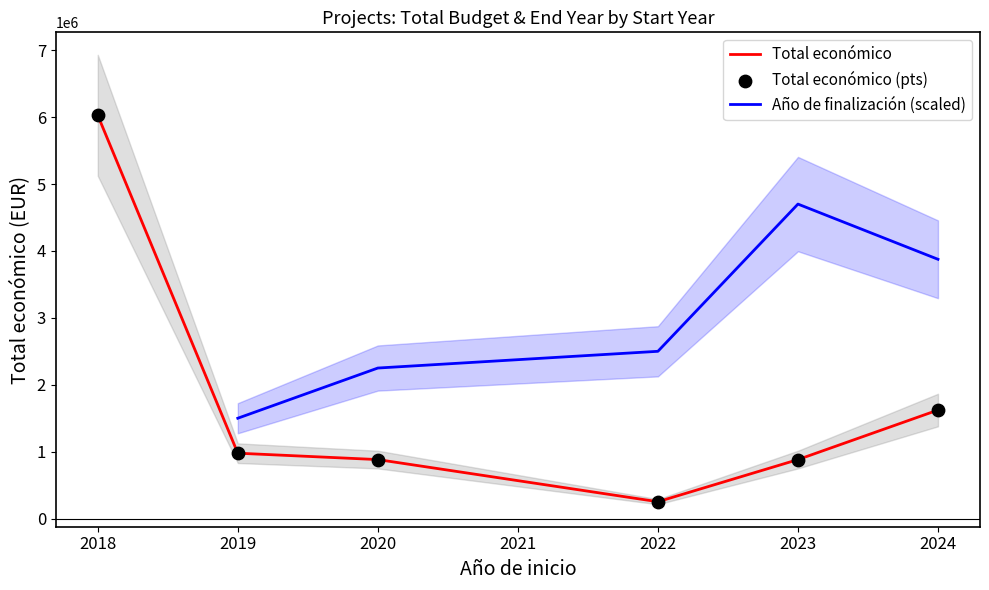

The value of Total económico at 2018 is 6026654. True or false?

True